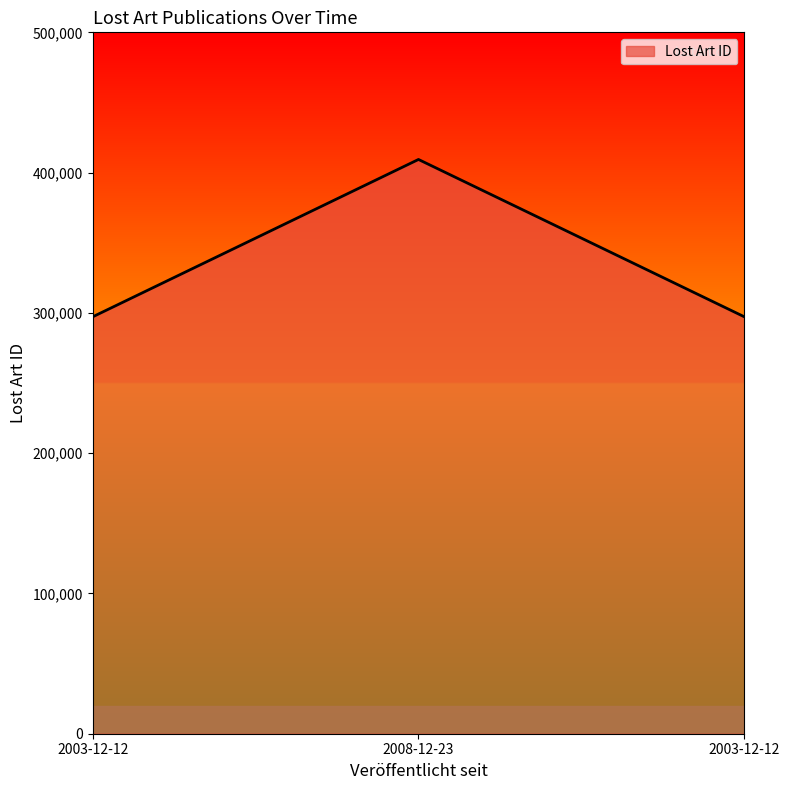

Reading left to right, what are all the values shown in this chart?

297188	409375	297223